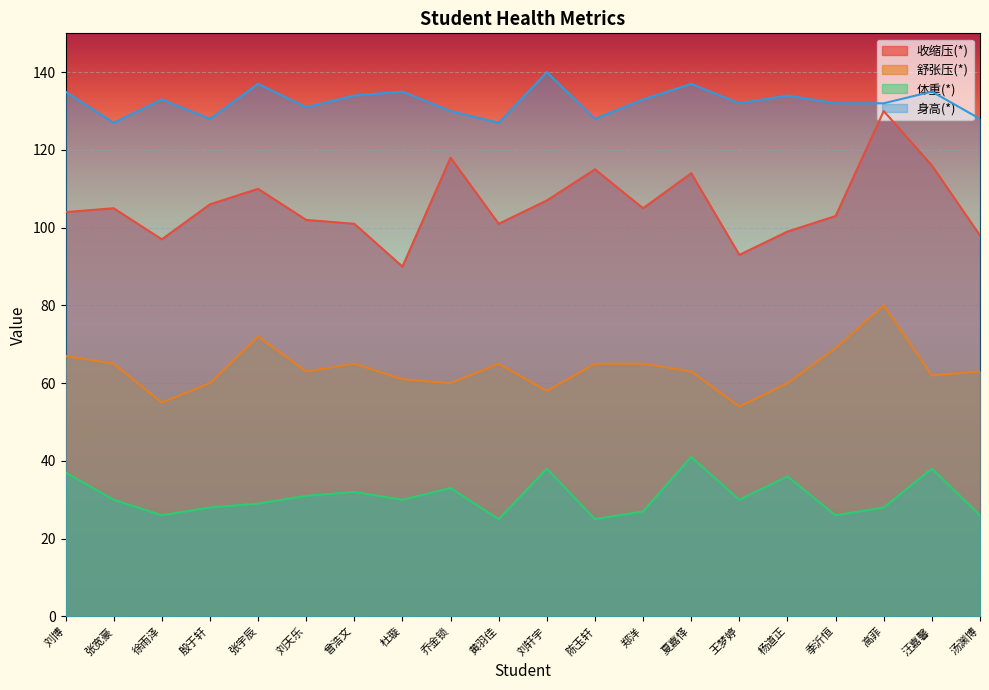

At which category does the chart reach its minimum across all series?

黄羽佳